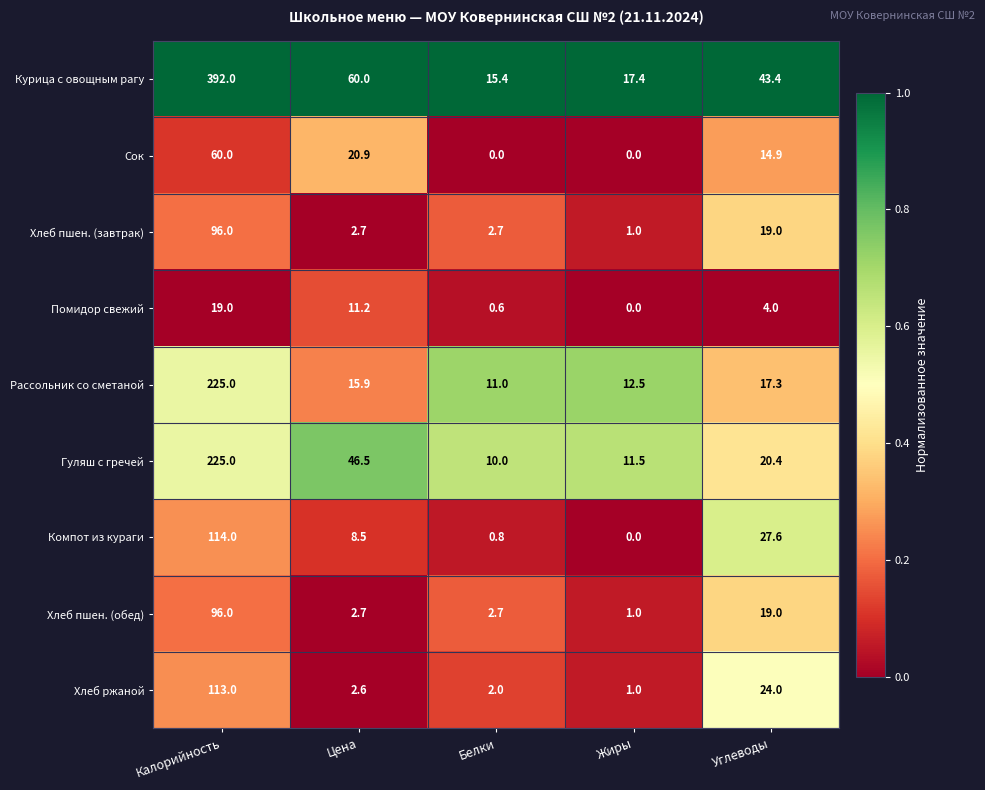

What is the difference between the highest and lowest values at Цена?

57.4